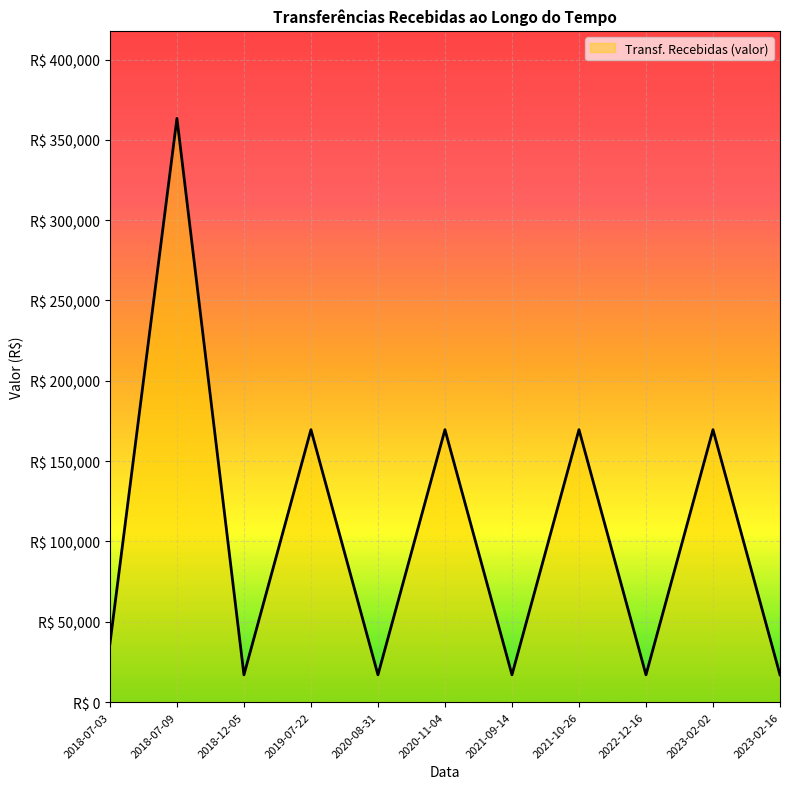

Reading left to right, transcribe all the data shown in this chart.

2018-07-03=36335.2	2018-07-09=363351.8	2018-12-05=16956.4	2019-07-22=169564.2	2020-08-31=16956.4	2020-11-04=169564.2	2021-09-14=16956.4	2021-10-26=169564.2	2022-12-16=16956.4	2023-02-02=169564.2	2023-02-16=16956.4